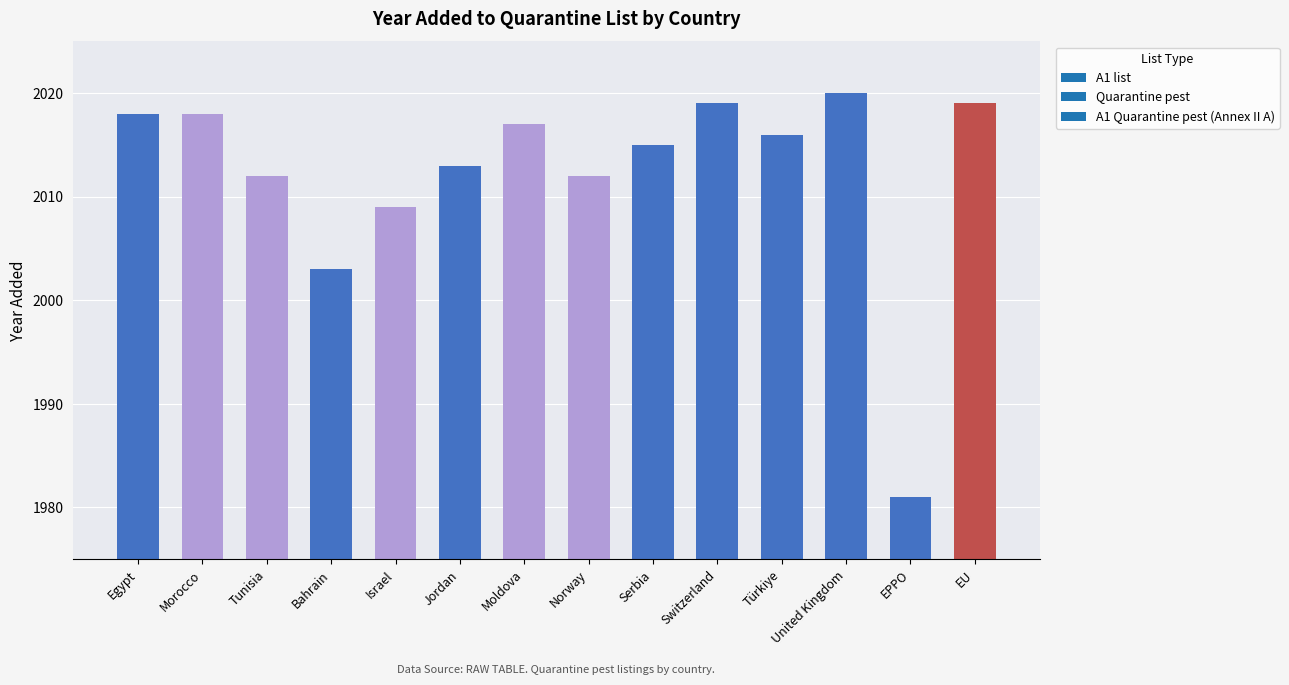

What is the label of the 3rd bar from the left?

Tunisia